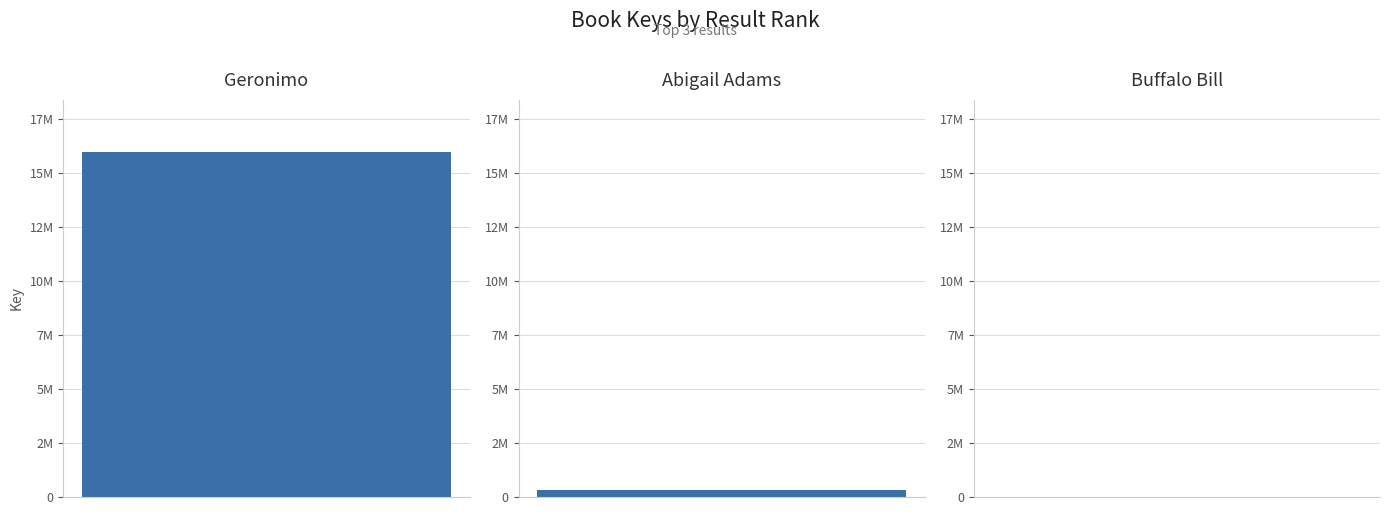

Count the number of values greater than 335088.

1